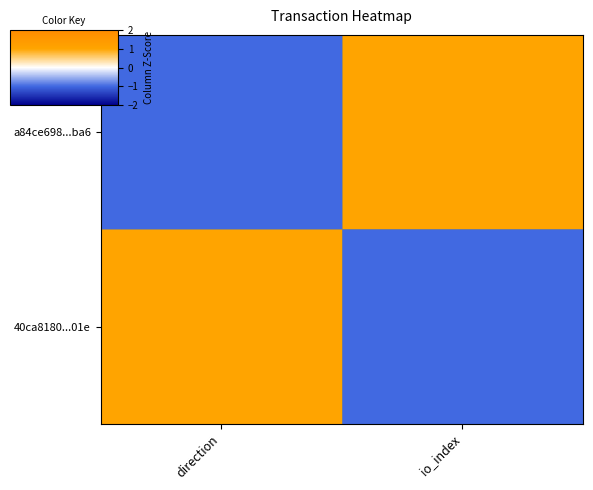

Reading left to right, transcribe all the data shown in this chart.

a84ce698...ba6: direction=-1	io_index=1
40ca8180...01e: direction=1	io_index=-1